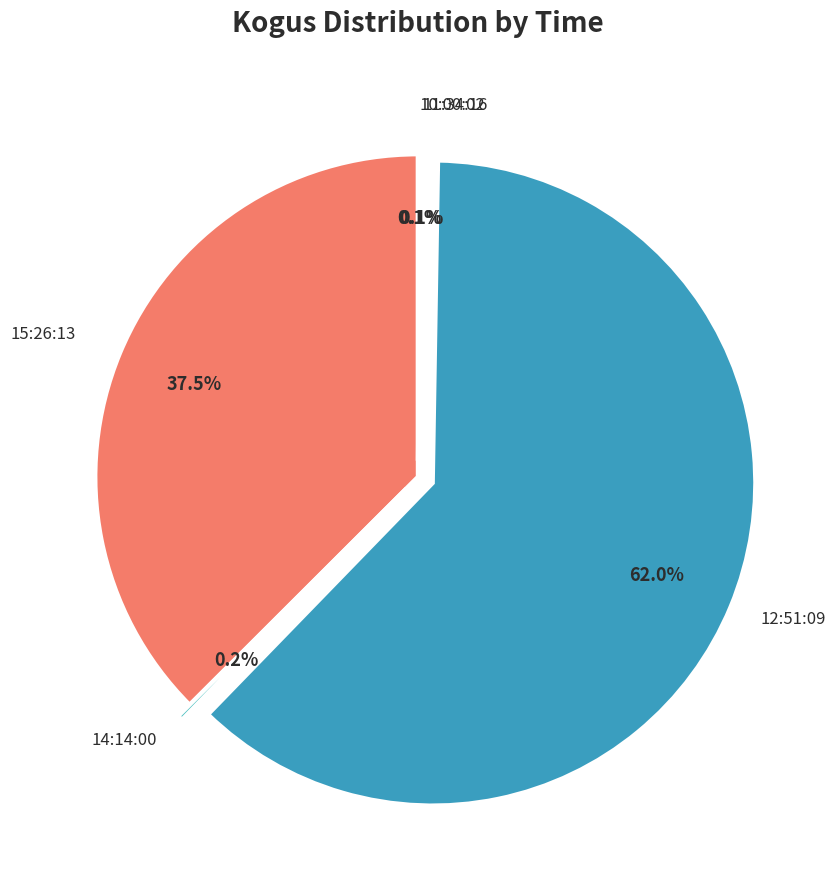

Which slice is the largest?

12:51:09